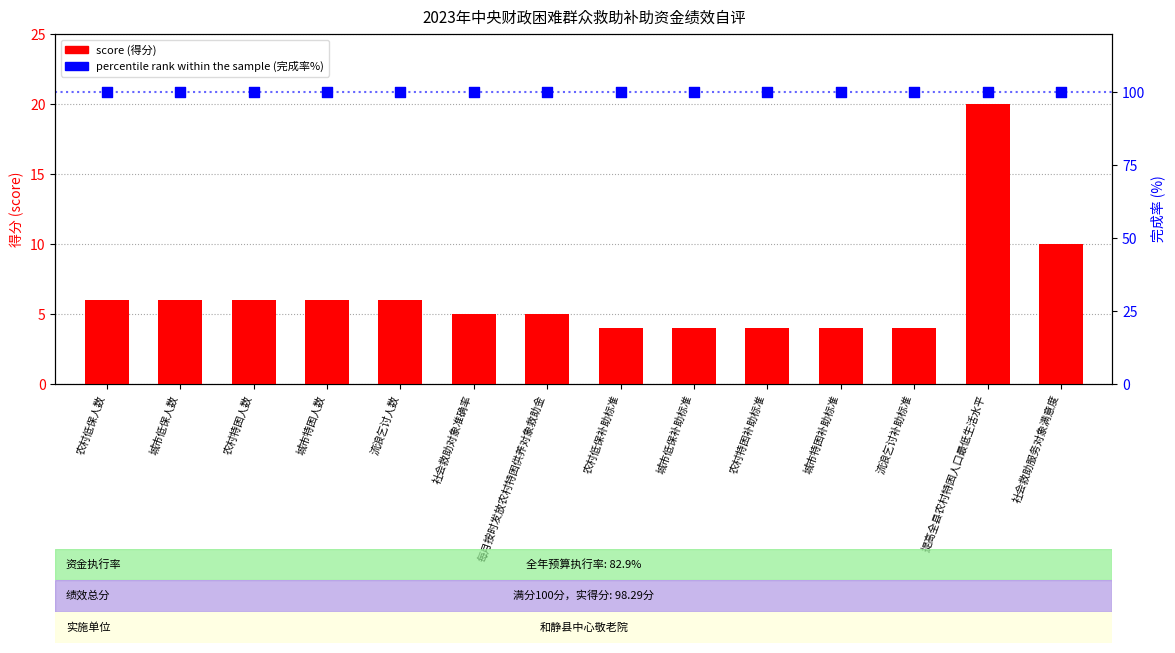

Which series contains the lowest Y value?

score